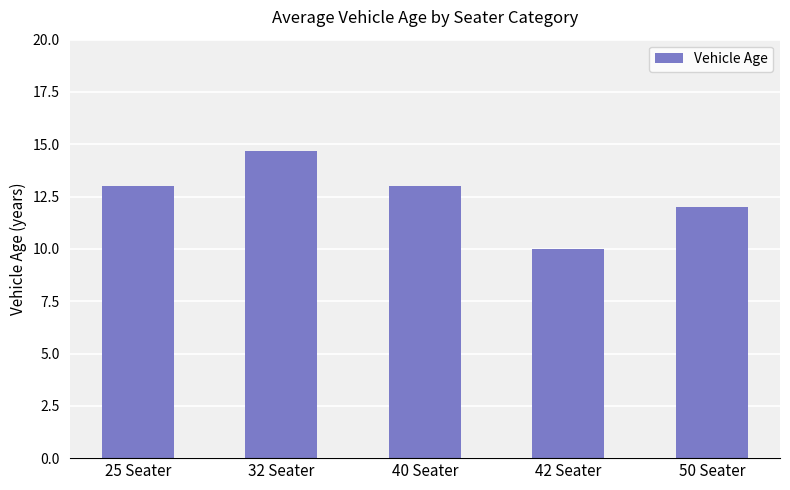

Where is the data nearest to the value 12?

50 Seater